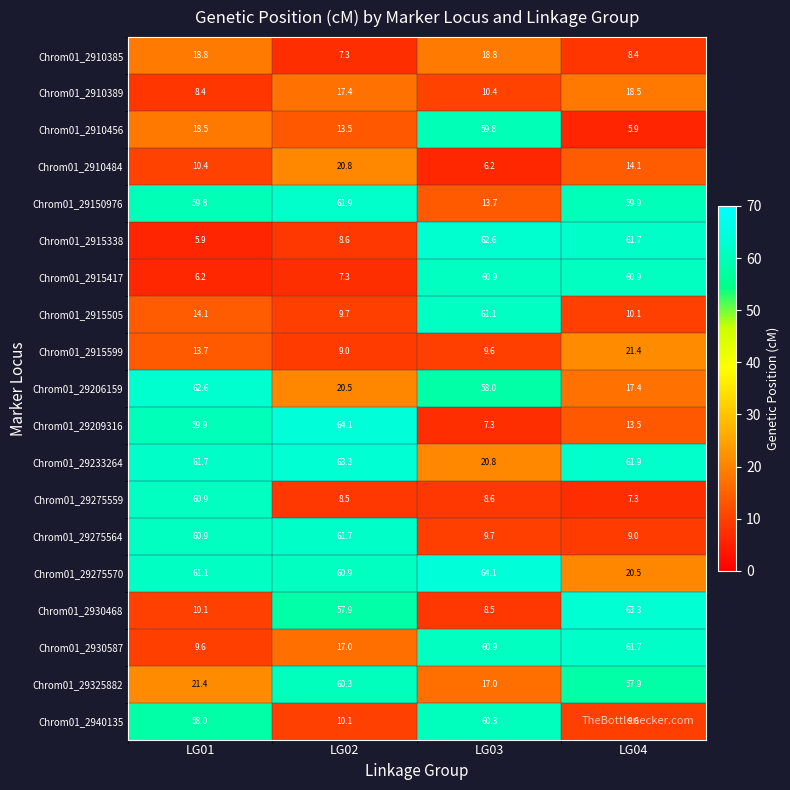

Between LG02 and LG04, which series saw the biggest shift?

Chrom01_2915417